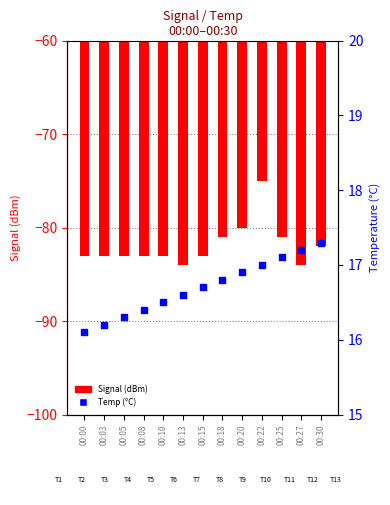

At which category is the sum across all series the highest?

00:22